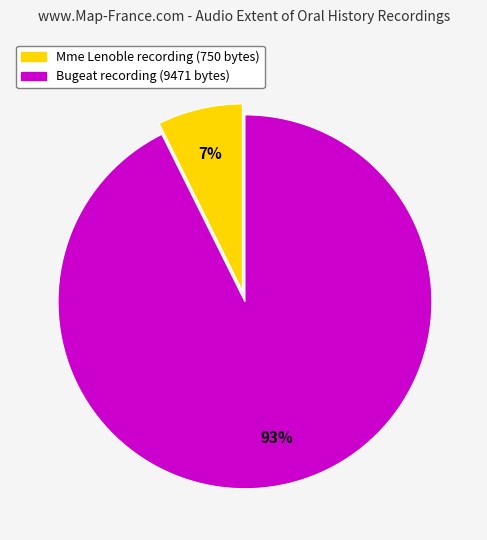

Is there any slice that represents more than half of the pie?

Yes